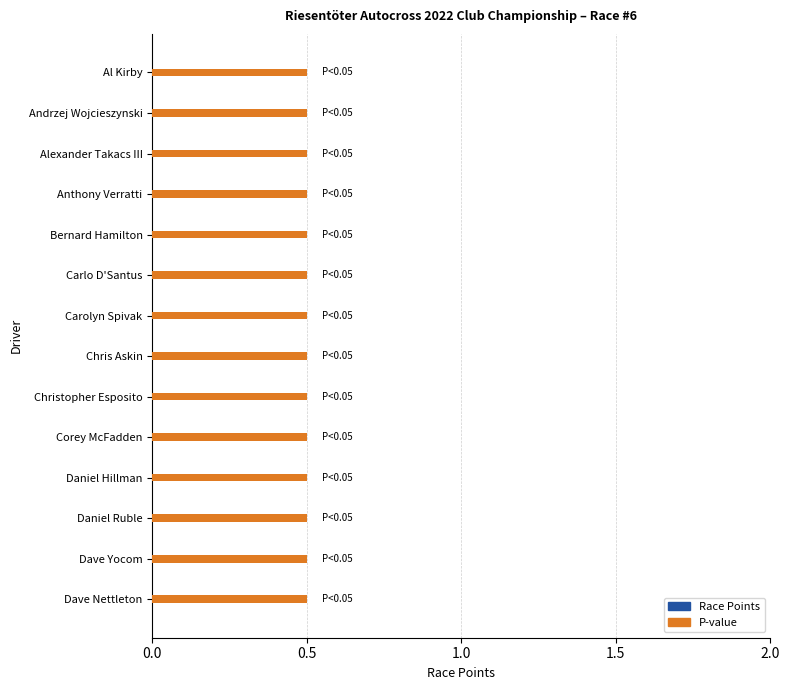

At how many categories does at least one series exceed 0?

14